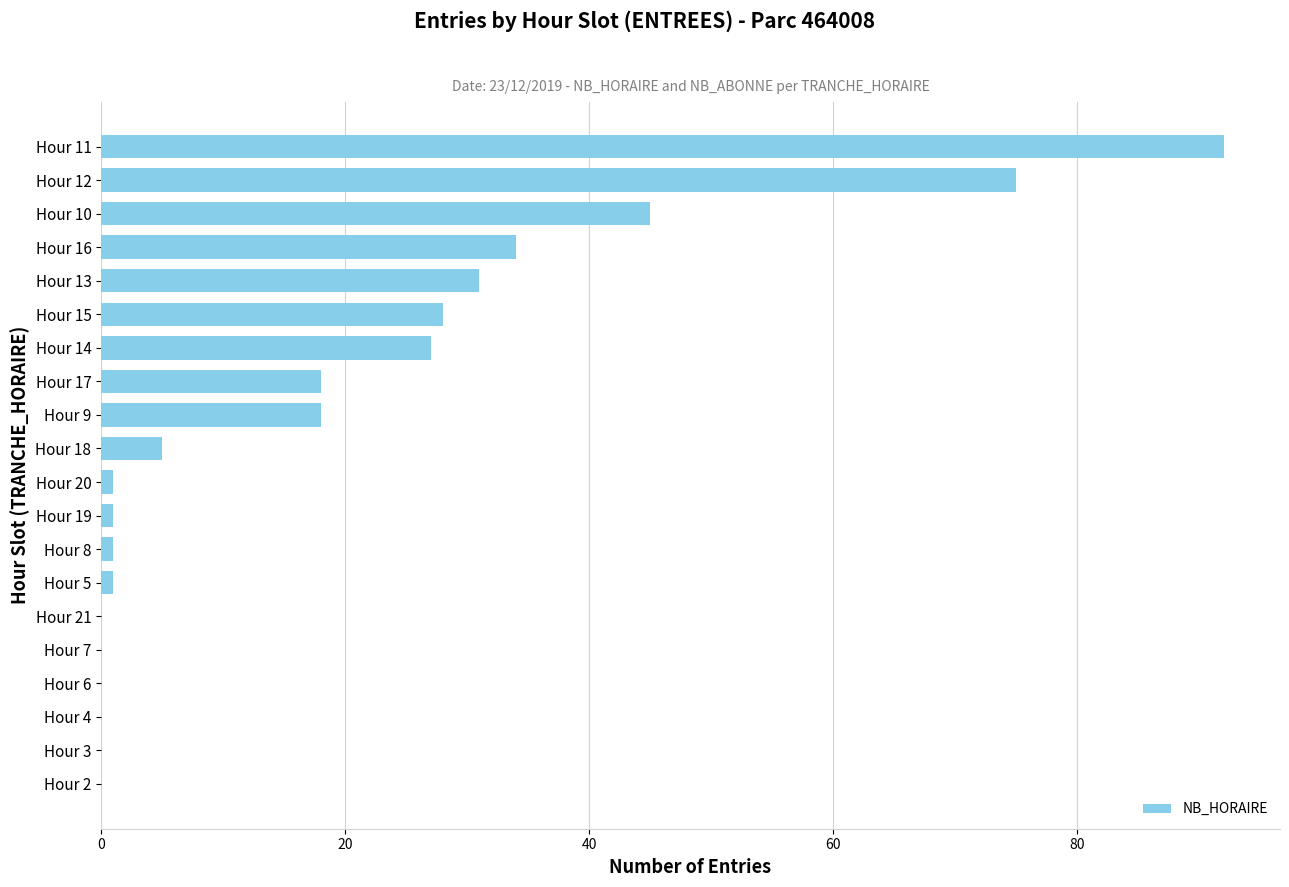

Which has a higher value, Hour 10 or Hour 9?

Hour 10